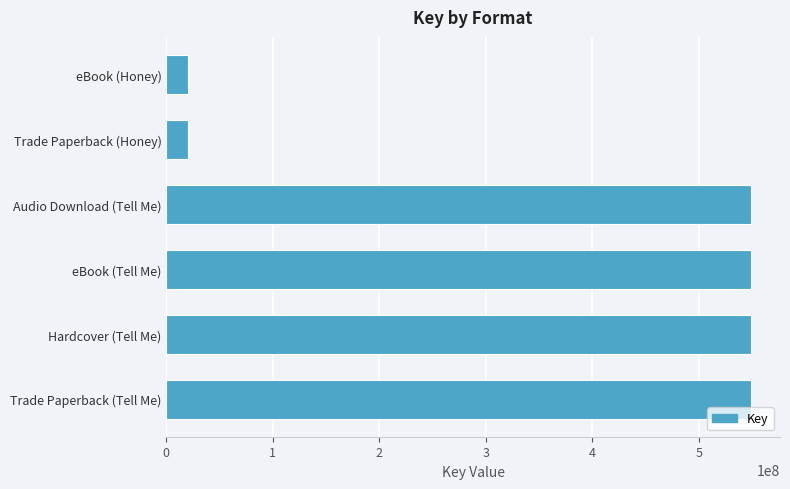

What is the minimum value shown in the chart?

20692221